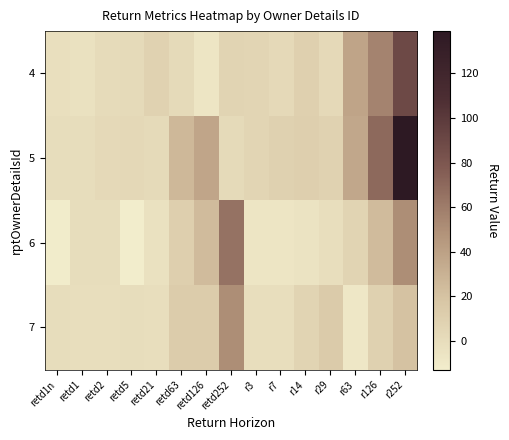

What is the total value across all series at retd1?

-4